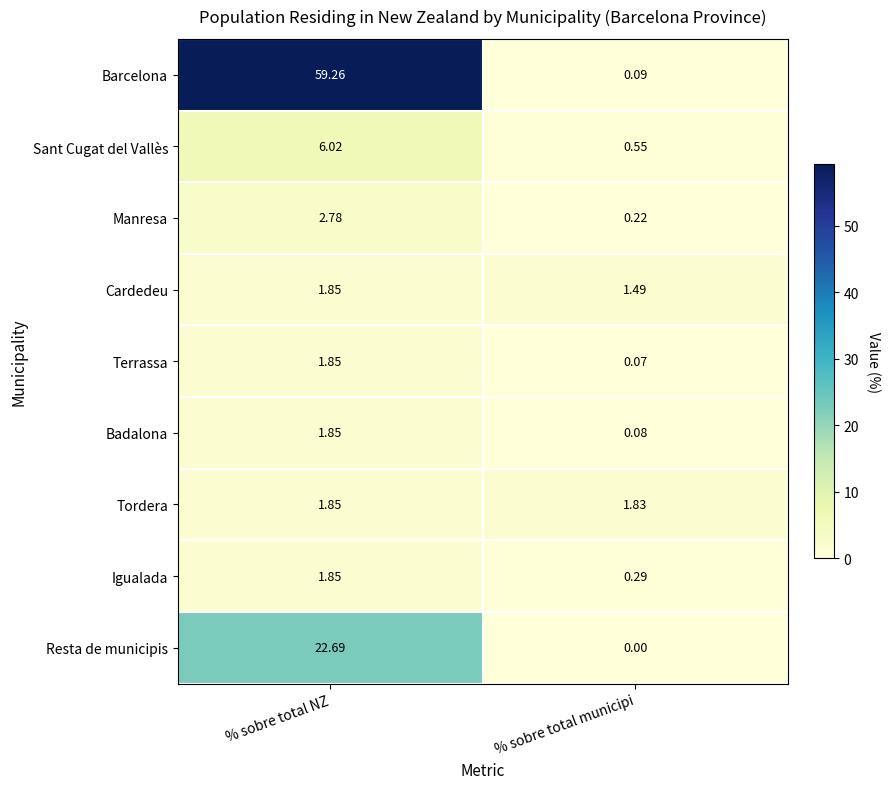

What is the difference between the highest and lowest values at % sobre total NZ?

57.4